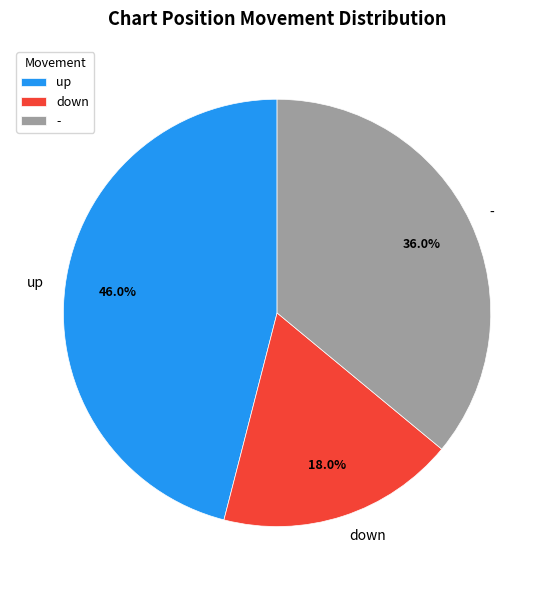

What is the total percentage of down and -?

54.0%